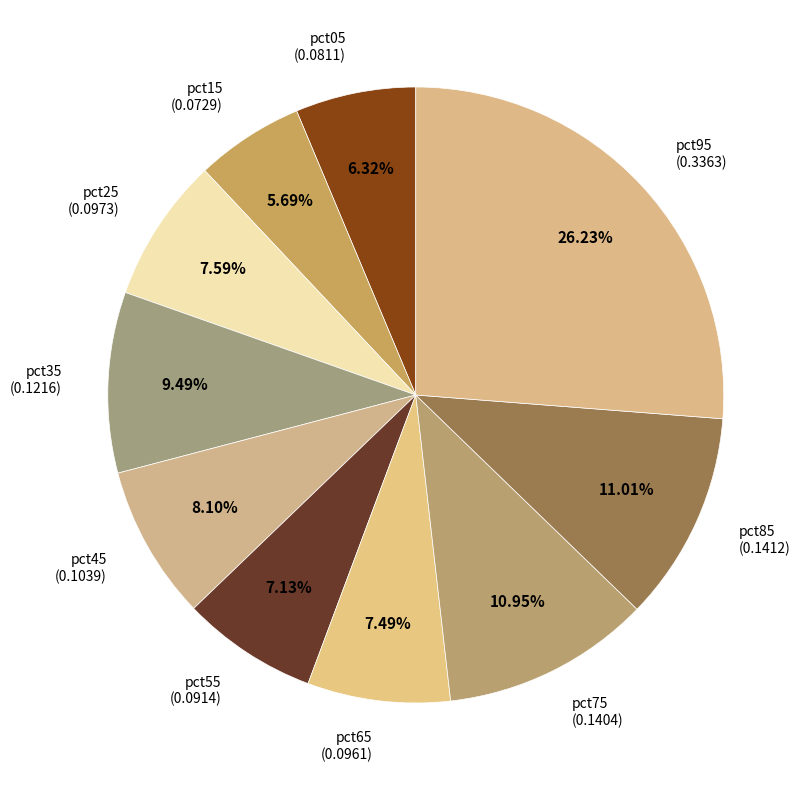

To the nearest percent, what is the average slice percentage?

10%